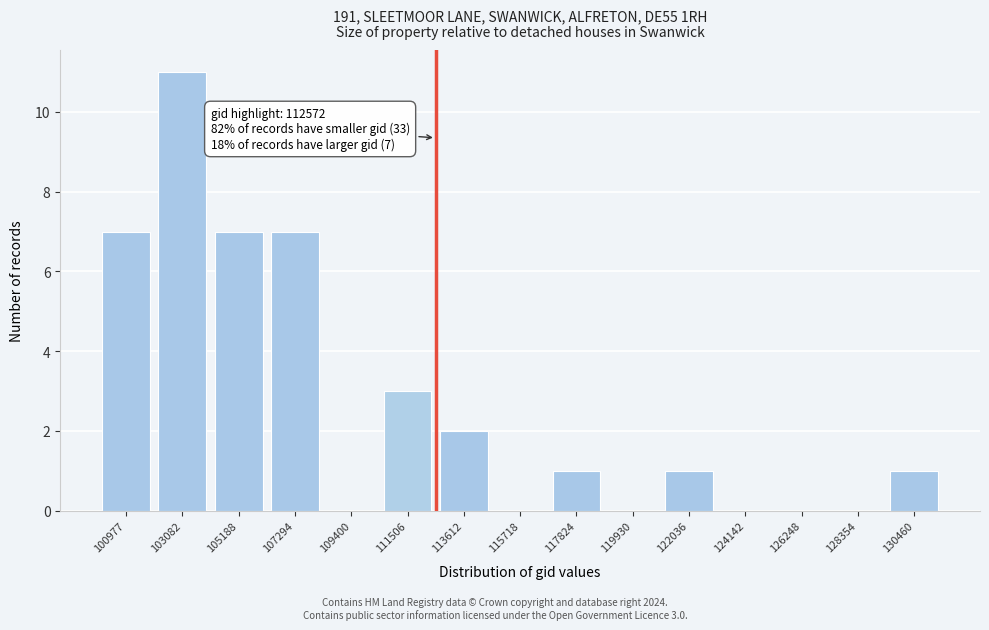

Reading right to left, list all the values displayed in this chart.

130460=1	128354=0	126248=0	124142=0	122036=1	119930=0	117824=1	115718=0	113612=2	111506=3	109400=0	107294=7	105188=7	103082=11	100977=7